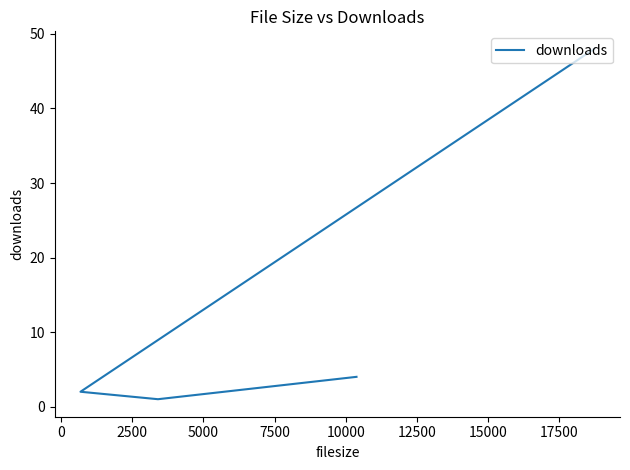

Does the chart display data point markers on the line(s)?

No